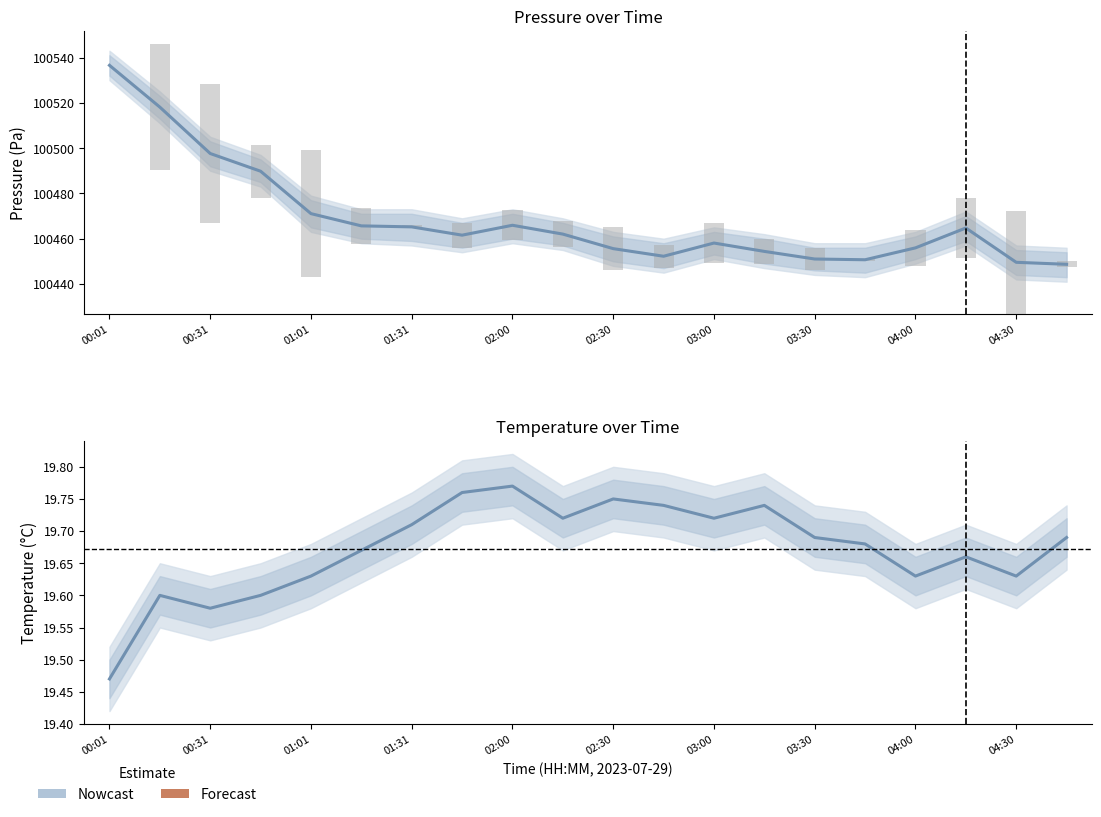

The chart shows a value of 19.7 at 03:00. True or false?

True